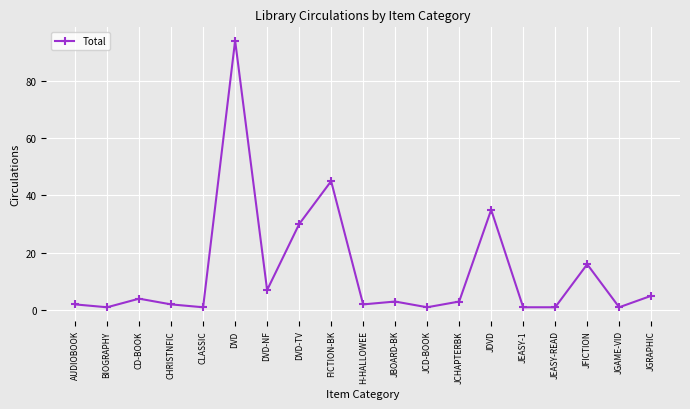

What is the sum of the values at JCHAPTERBK and JGRAPHIC?

8